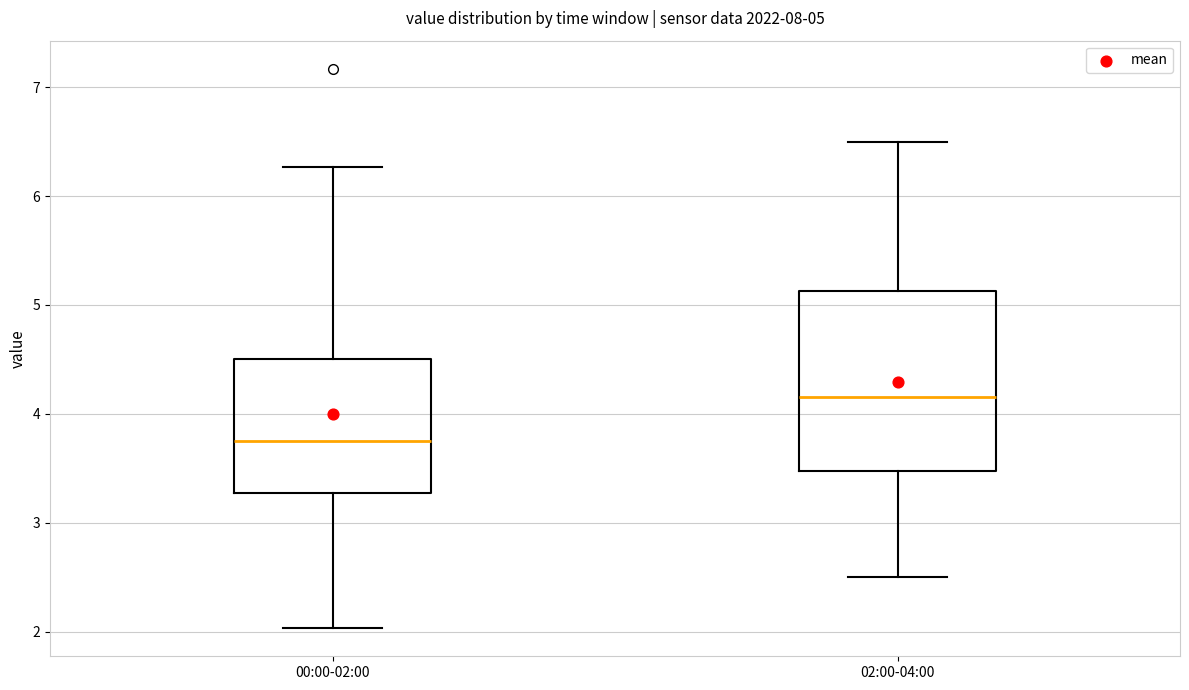

Which box's median line is the lowest?

00:00-02:00